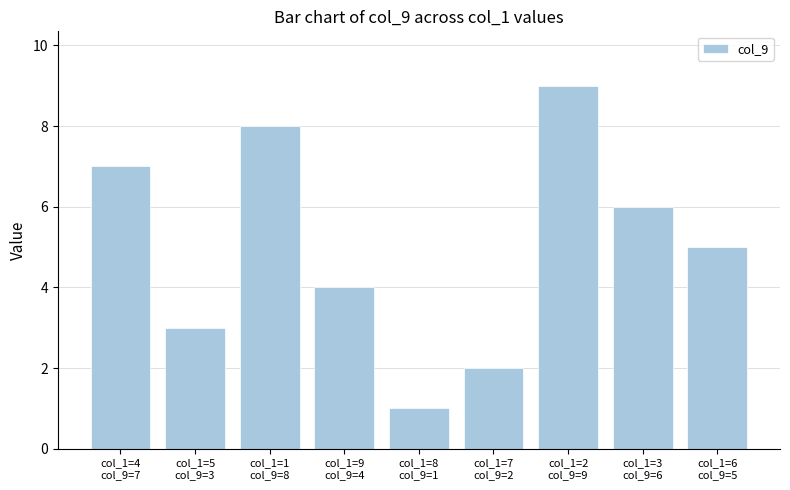

What is the smallest value displayed?

1